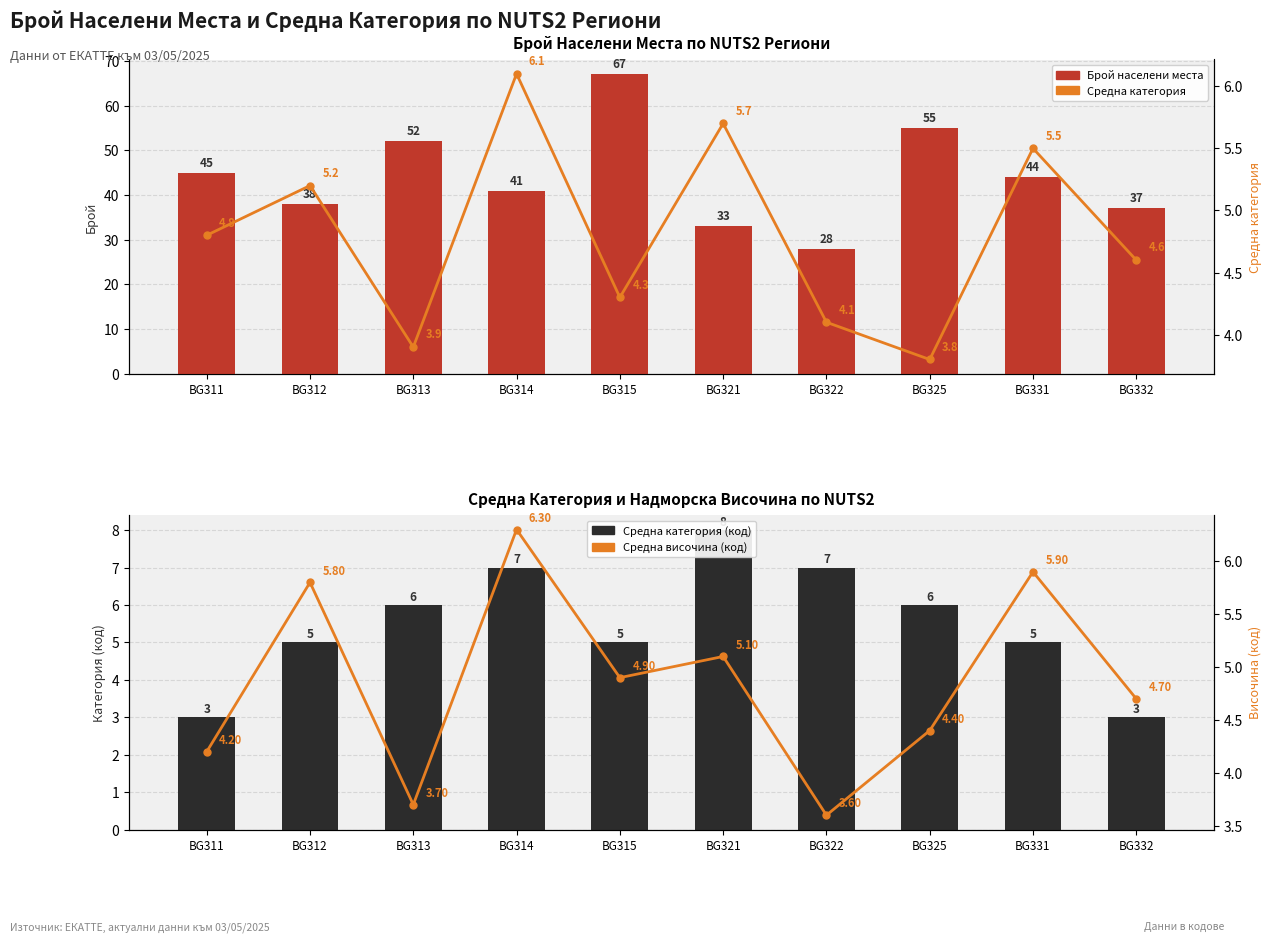

What is the difference between the maximum and minimum values in the Средна височина (код) series?

2.7